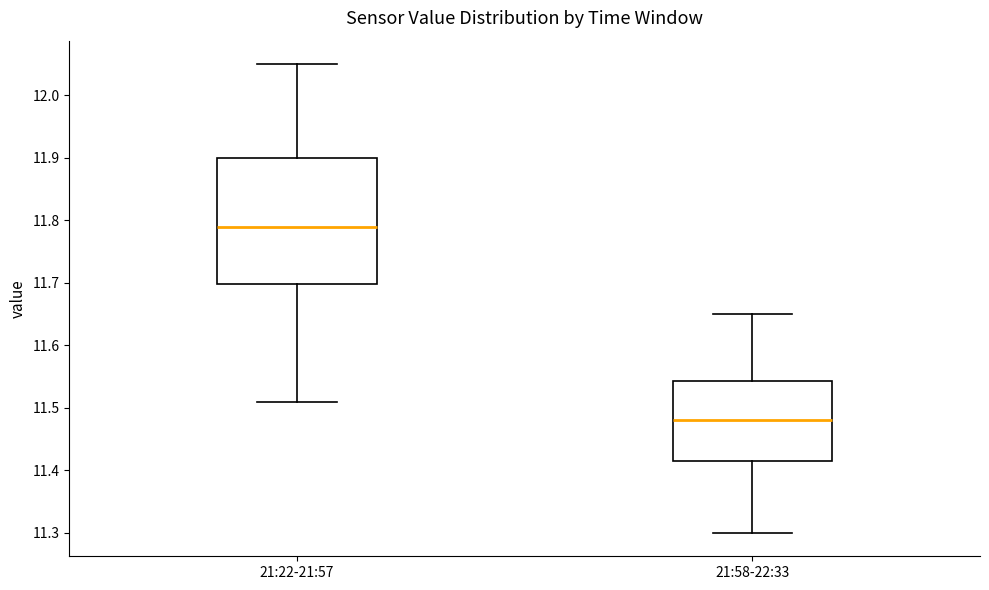

Which box is the tallest, from its lower edge to its upper edge?

21:22-21:57